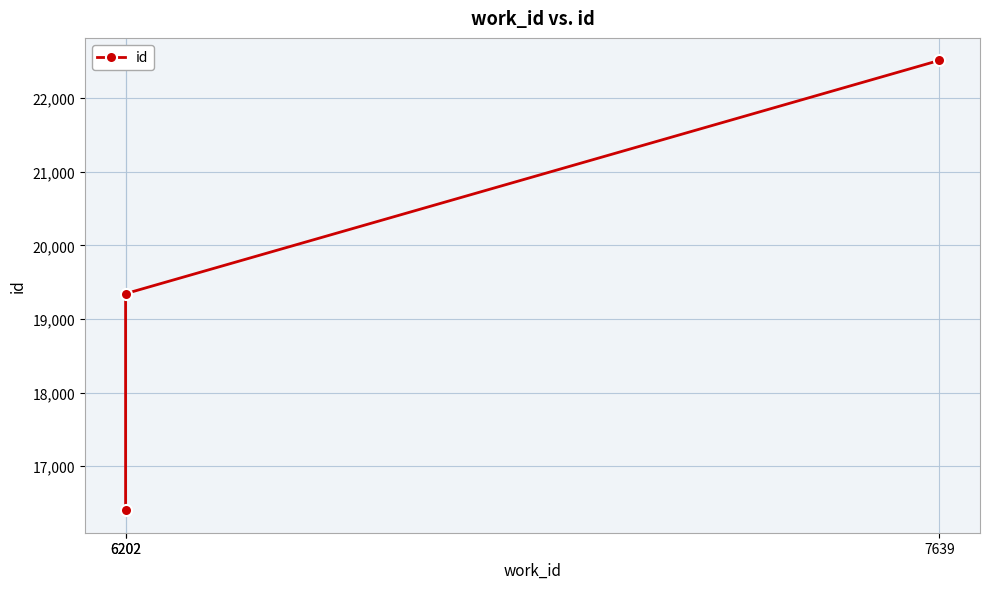

How many data points are less than 19345?

1